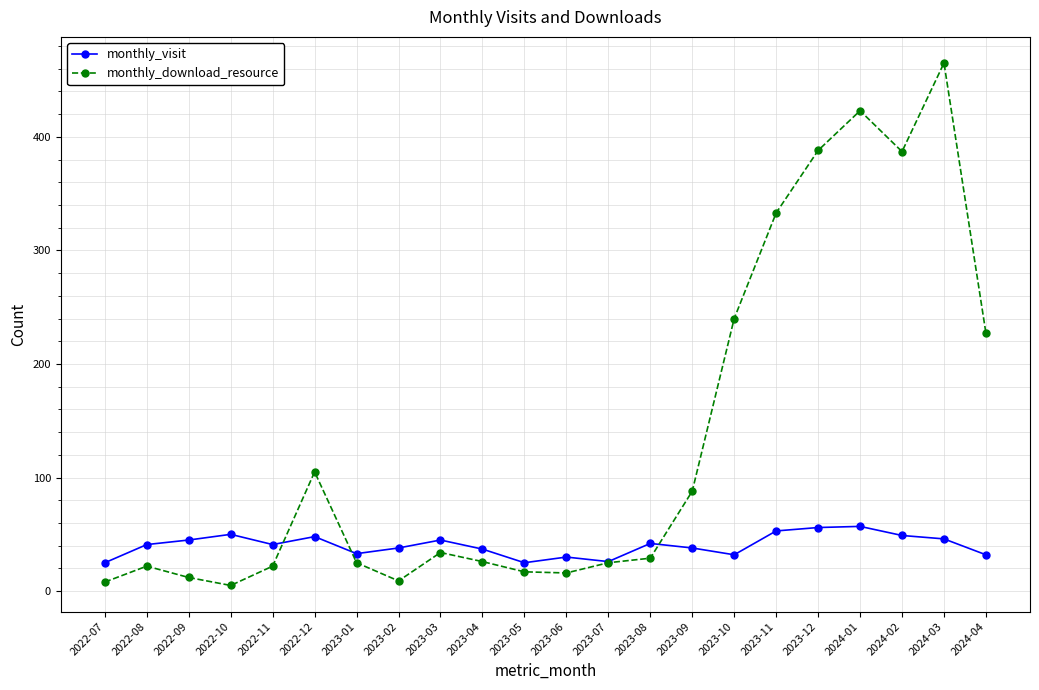

True or false: monthly_visit has a value of 30 at 2023-06.

True